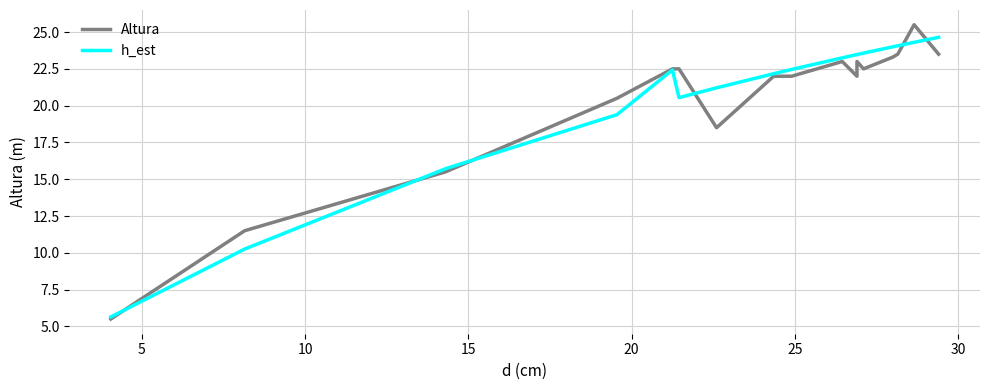

In Altura, how many points are lower than both neighbors (excluding endpoints)?

3